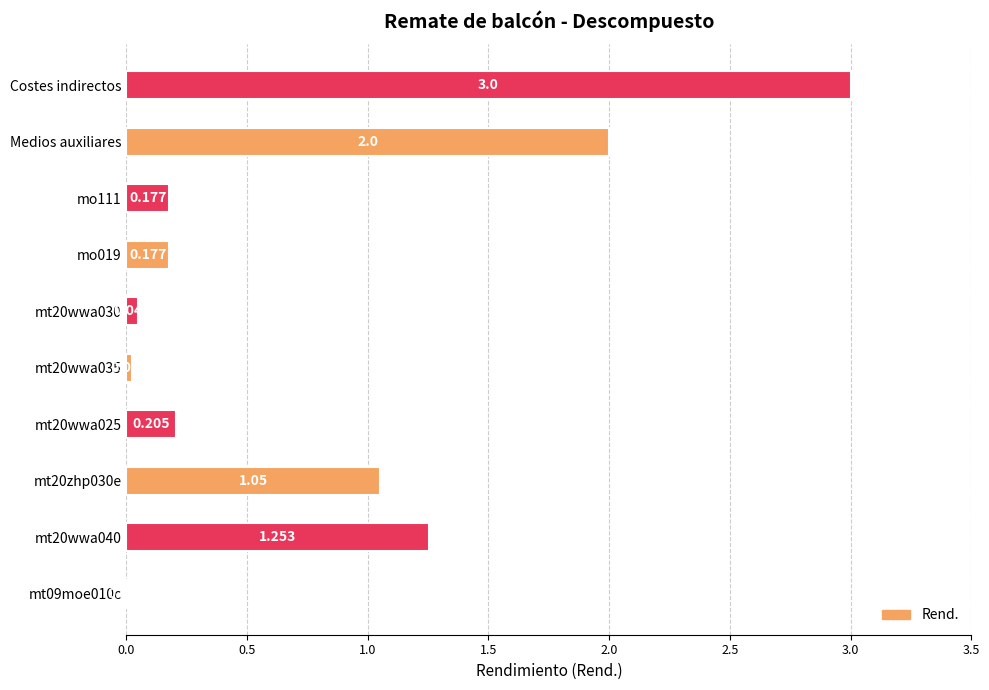

Count the number of categories in the chart.

10